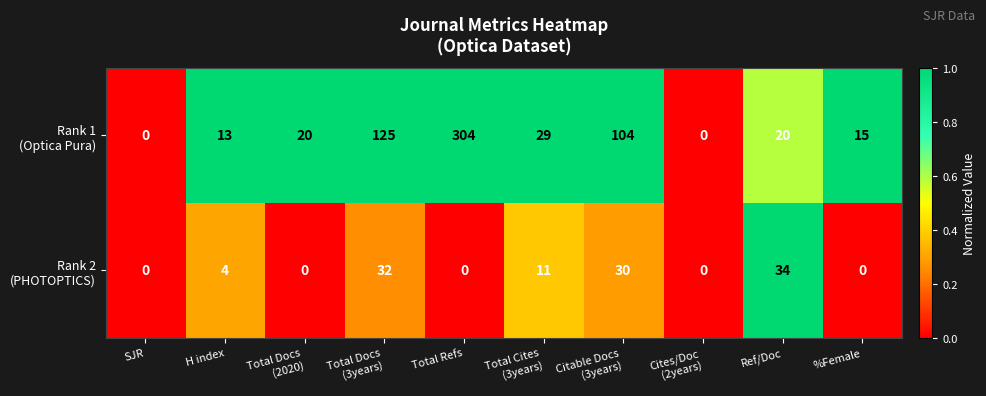

At how many categories does at least one series exceed 77?

3